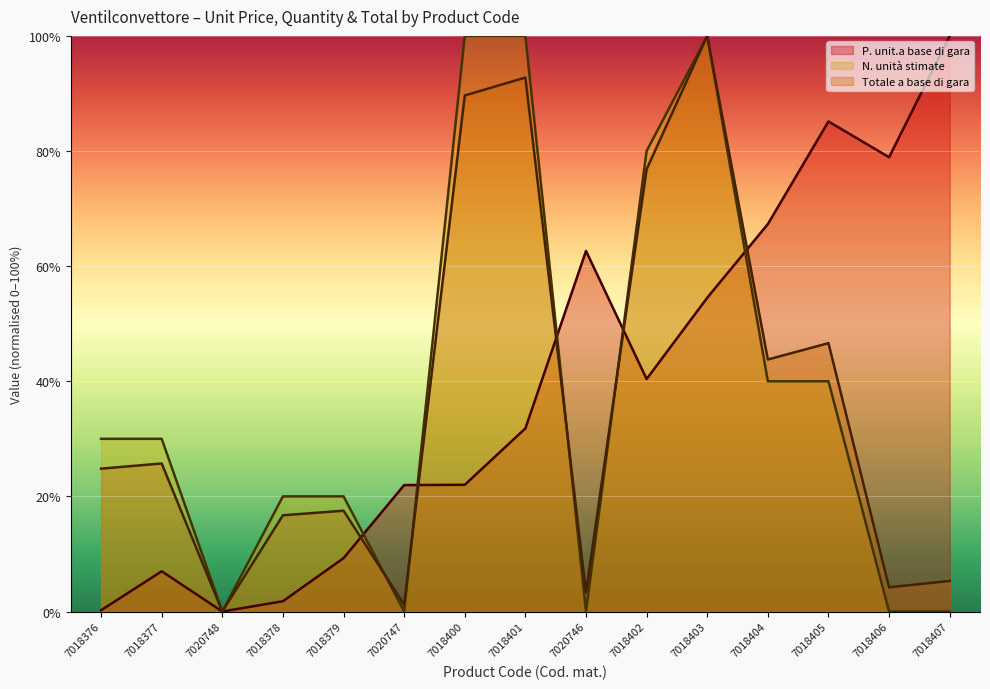

What is the sum of the Totale a base di gara values at 7020748 and 7018401?

92.8